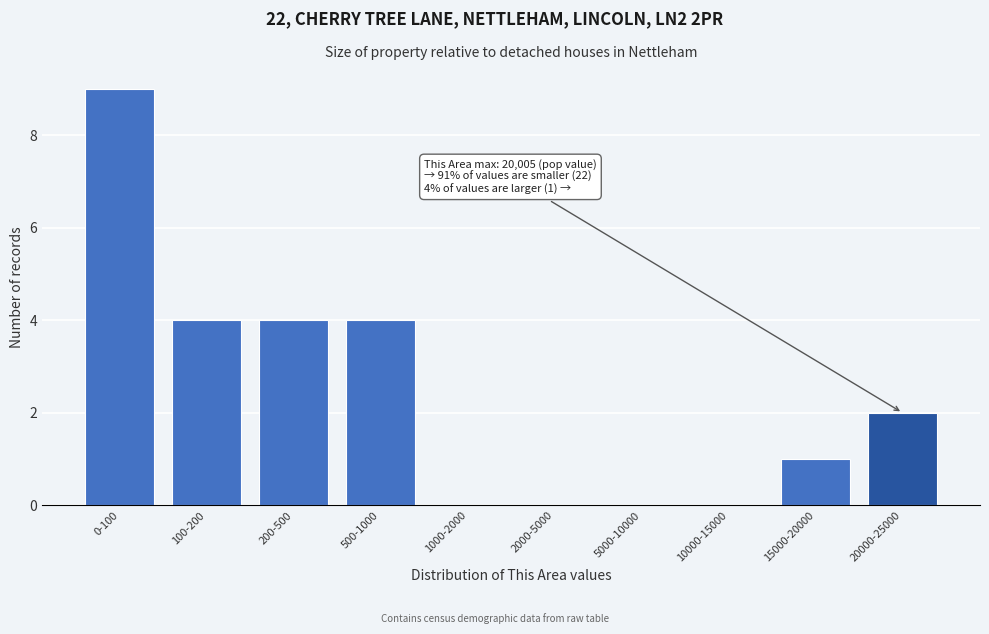

Reading left to right, extract all data points from this chart.

0-100=9	100-200=4	200-500=4	500-1000=4	1000-2000=0	2000-5000=0	5000-10000=0	10000-15000=0	15000-20000=1	20000-25000=2